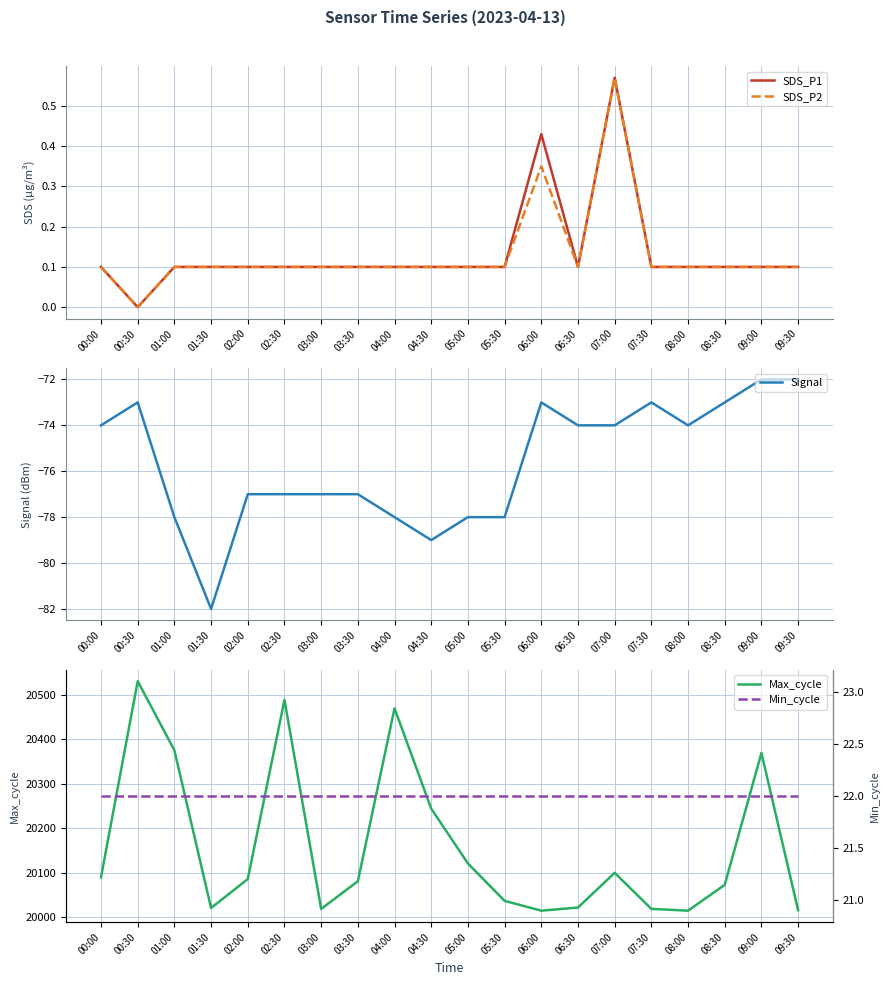

What is the sum of all Signal values?

-1513